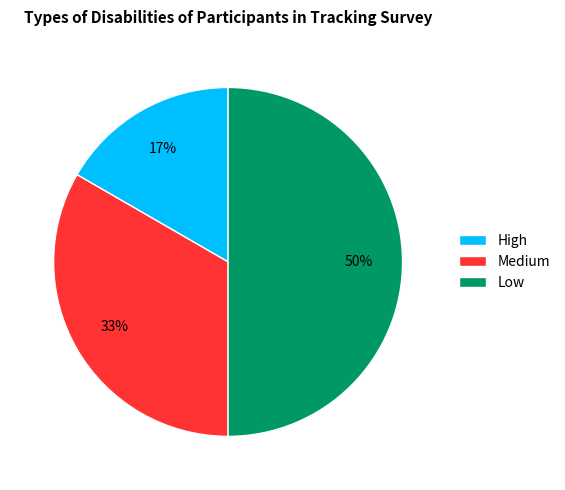

Do High and Low together represent more than half of the pie?

Yes